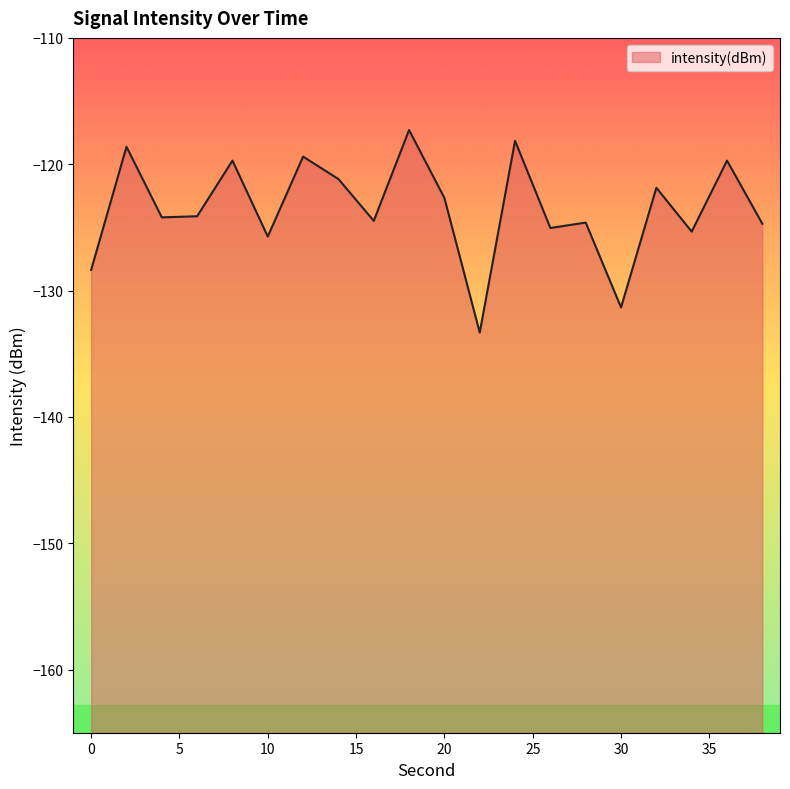

What is the sum of the values at 2 and 32?

-240.5